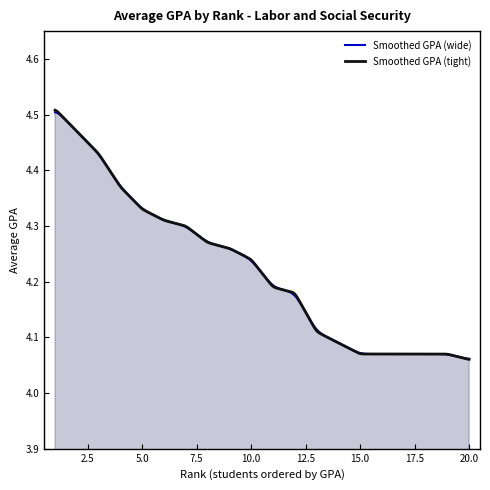

Count the values in the range 4 to 5.

20